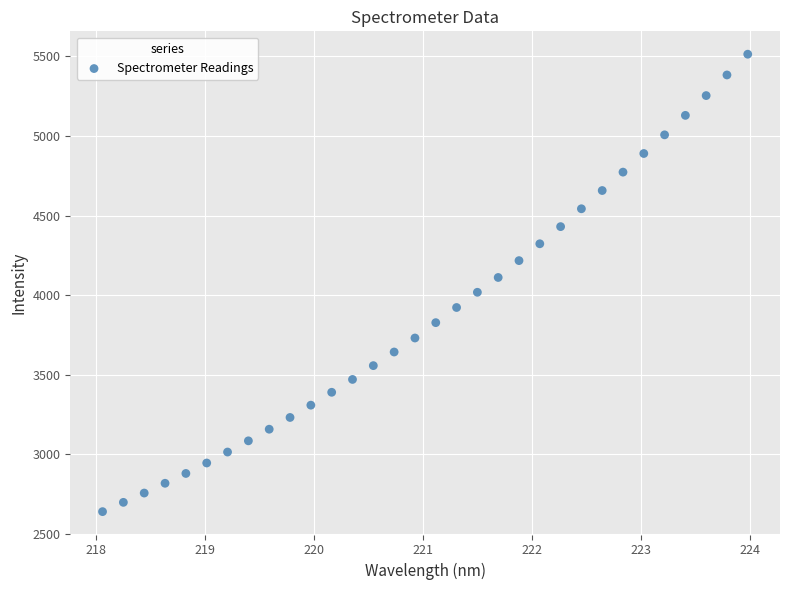

What is the range of X values (max minus min)?

5.9